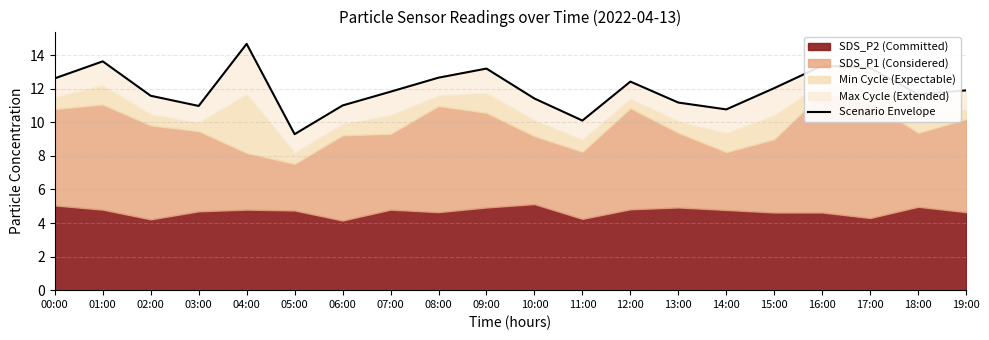

How many lines are shown in the chart?

1